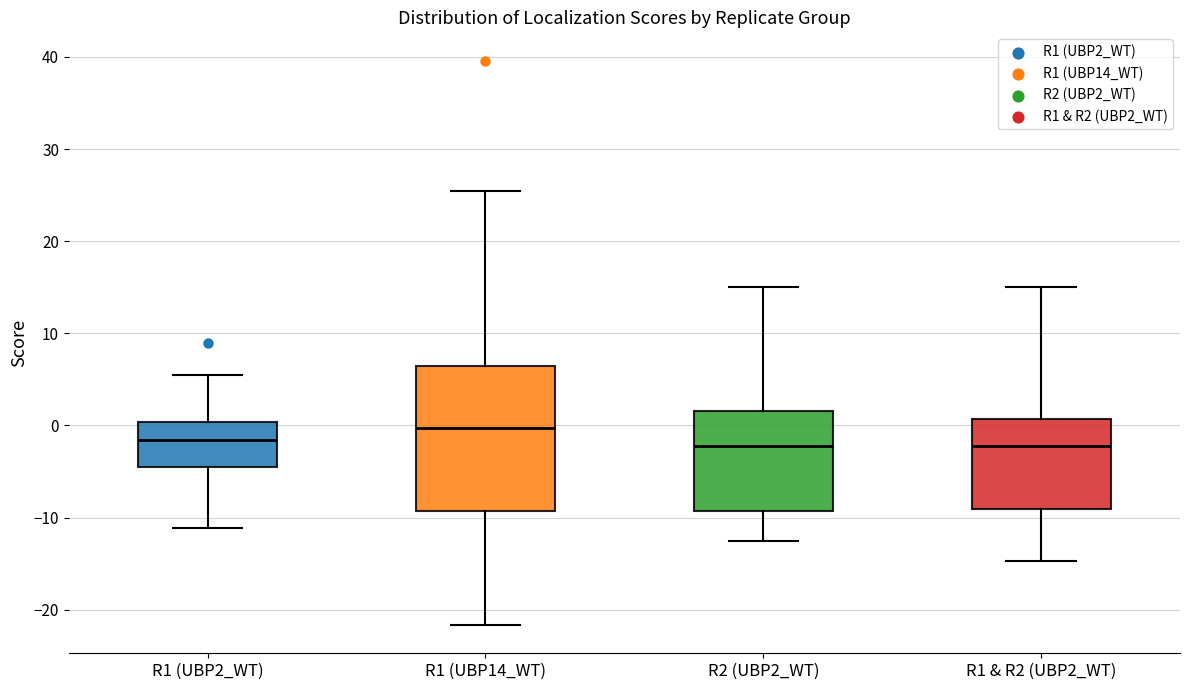

Where does the lower whisker of the box for R1 & R2 (UBP2_WT) end on the y-axis? The values are not printed on the chart, so give them approximately, as read against the axis.

-15